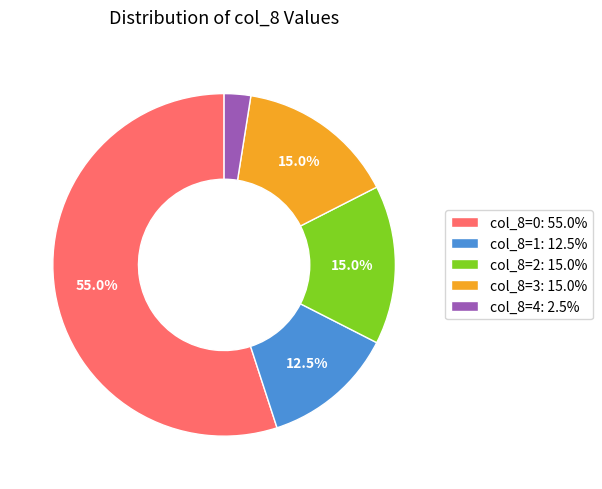

Do col_8=0: 55.0% and col_8=4: 2.5% together represent more than half of the pie?

Yes